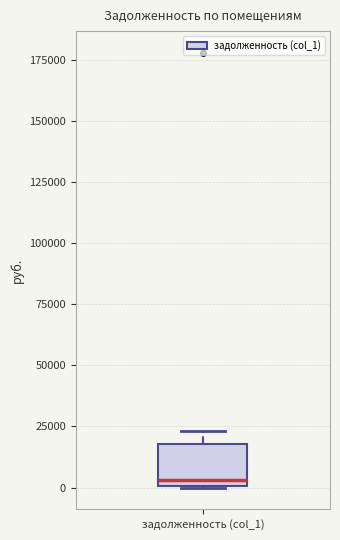

Read this box plot against the y-axis: the position of the median line, the range covered by the box, and the ends of both whiskers. The values are not printed on the chart, so give them approximately, as read against the axis.

median 5000, box 0 to 20000, whiskers 0 to 25000